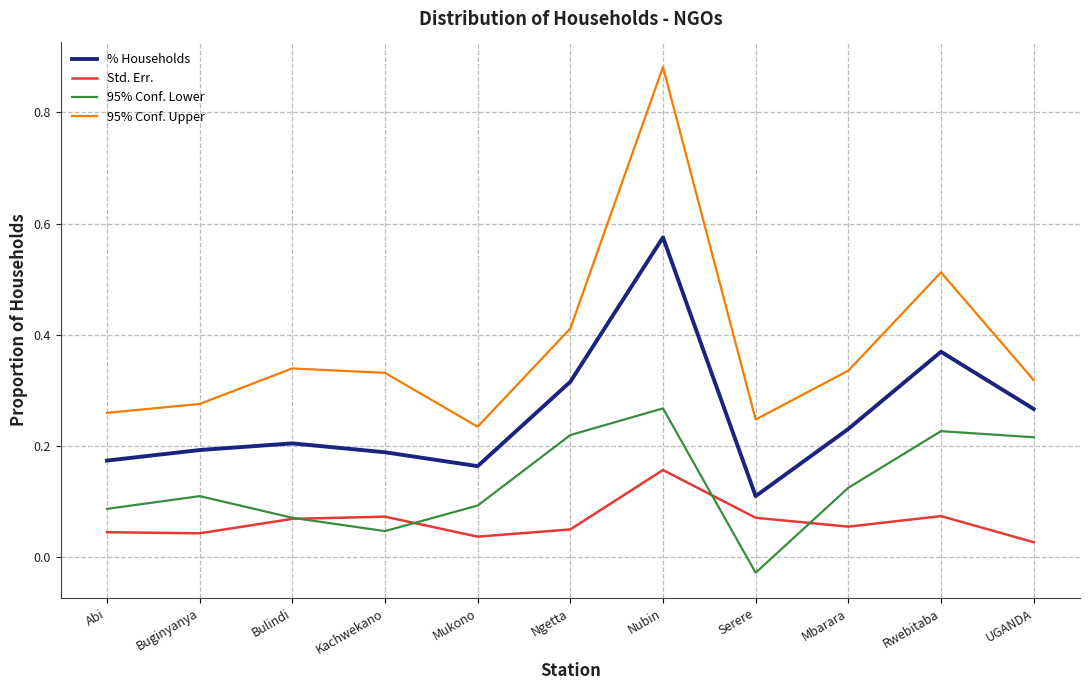

Rank the series by their maximum value, from highest to lowest.

95% Conf. Upper, % Households, 95% Conf. Lower, Std. Err.